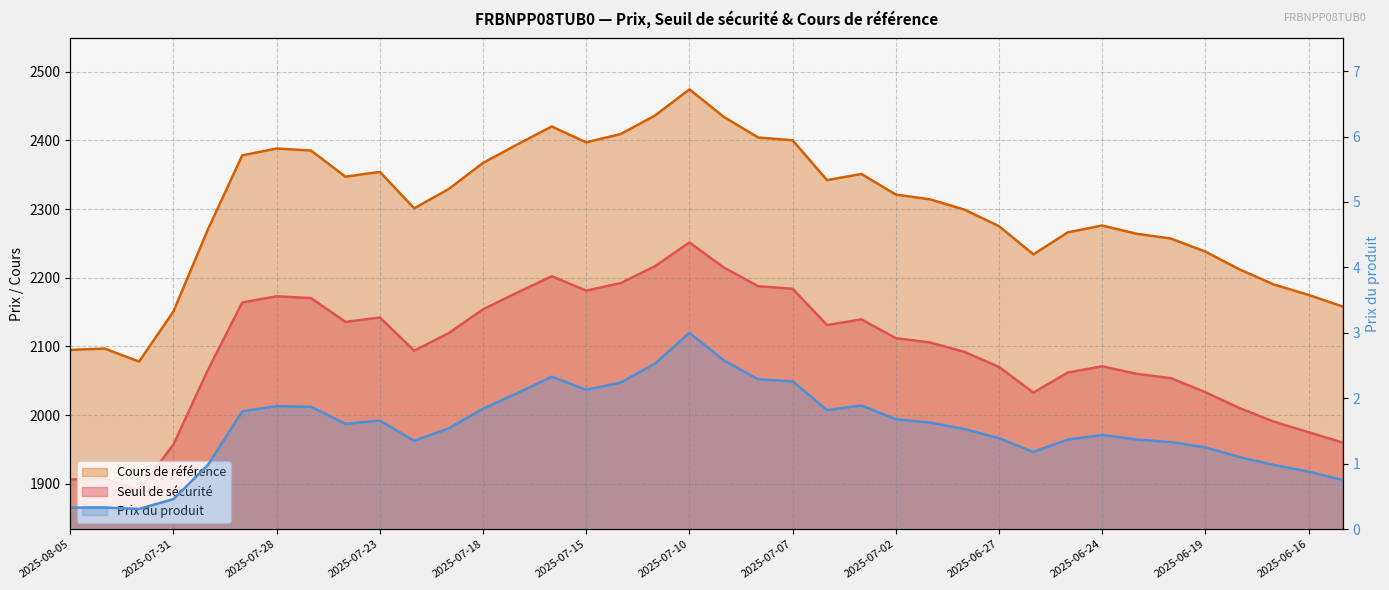

Is it true that Cours de référence equals 2795.1 at 2025-08-01?

False